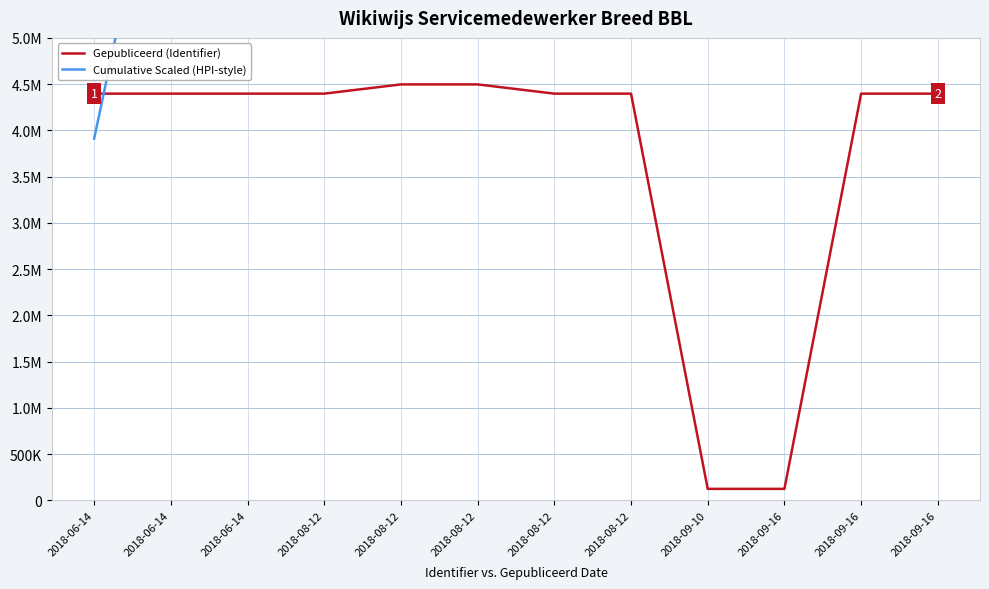

Reading left to right, extract all data points from this chart.

Gepubliceerd (Identifier): 2018-06-14=4397399.0	2018-06-14=4397395.0	2018-06-14=4397397.0	2018-08-12=4397404.0	2018-08-12=4497148.0	2018-08-12=4497150.0	2018-08-12=4397408.0	2018-08-12=4397410.0	2018-09-10=125612.0	2018-09-16=125613.0	2018-09-16=4397401.0	2018-09-16=4397406.0
Cumulative Scaled (HPI-style): 2018-06-14=3911276.3	2018-06-14=7822548.9	2018-06-14=11733823.4	2018-08-12=15645104.1	2018-08-12=19645102.3	2018-08-12=23645102.3	2018-08-12=27556386.6	2018-08-12=31467672.6	2018-09-10=31579398.5	2018-09-16=31691125.3	2018-09-16=35602403.3	2018-09-16=39513685.8